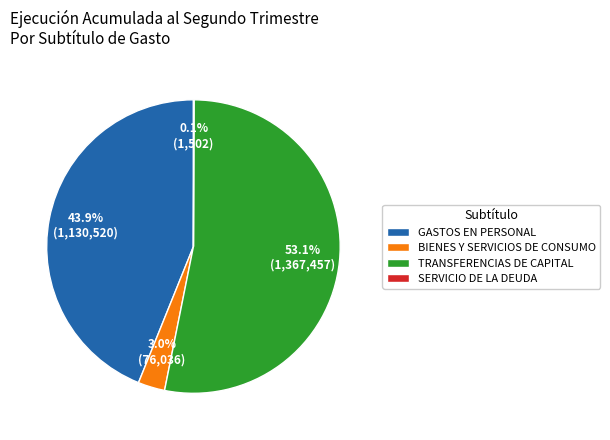

Does any single category account for the majority?

Yes